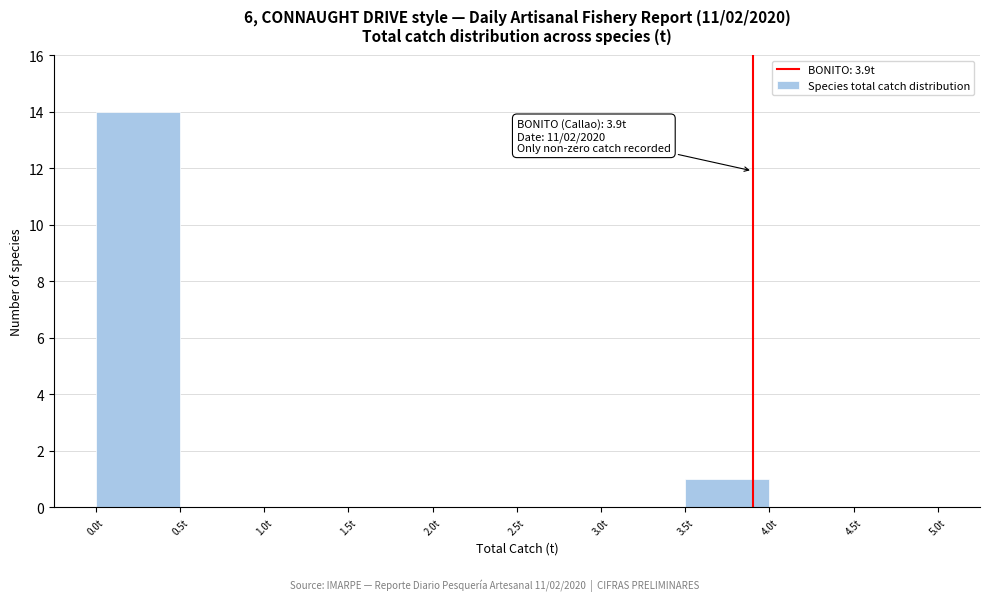

Which range on the x-axis has the tallest bar?

0.0 to 0.5